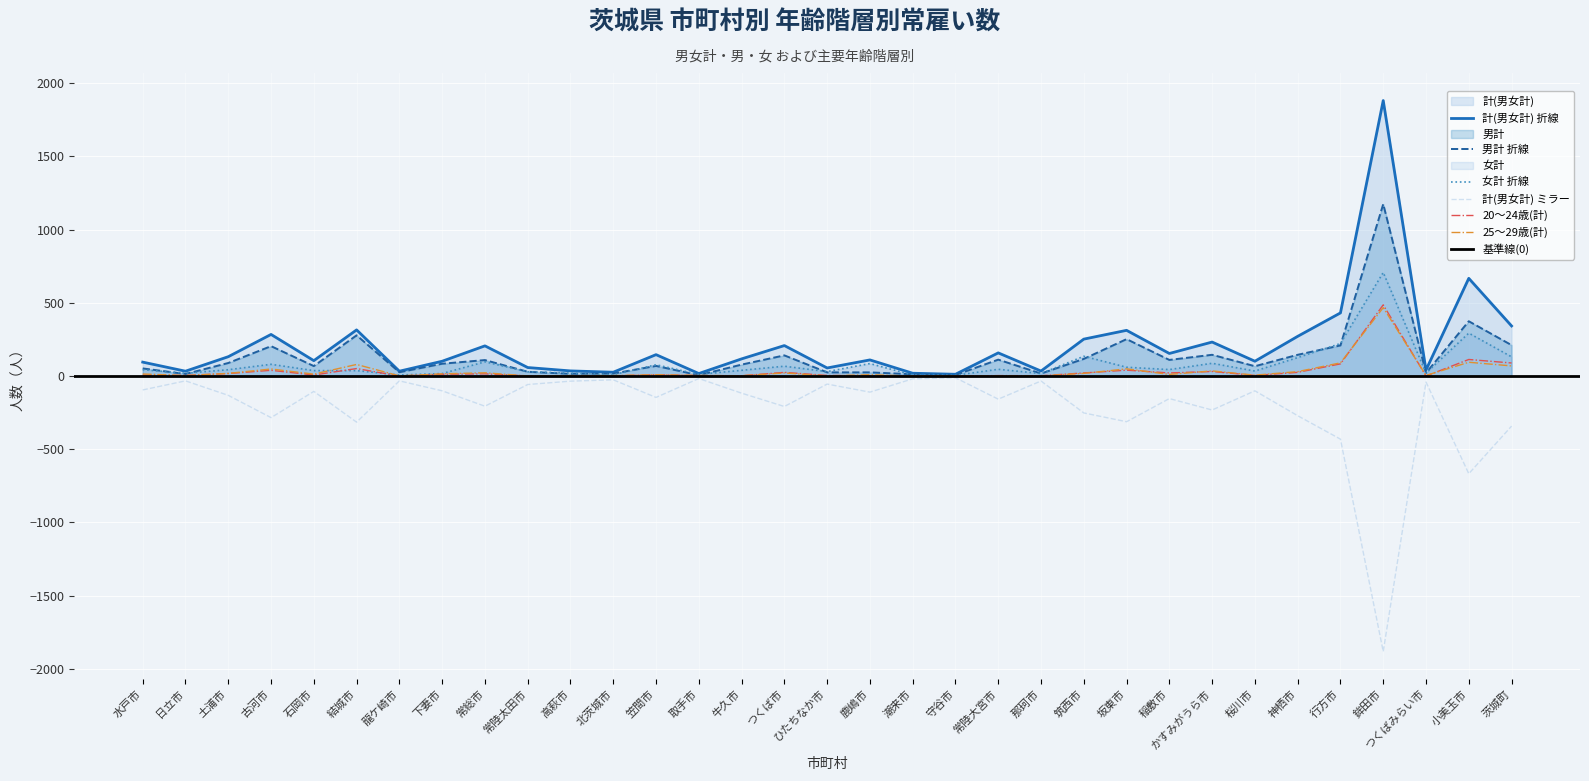

Reading left to right, list all the values displayed in this chart.

計(男女計): 95	33	132	284	105	315	33	101	206	58	35	26	146	17	117	208	55	110	19	12	158	34	252	312	154	232	101	271	431	1881	41	667	342
男計: 52	14	89	204	68	278	26	84	109	29	15	17	69	6	78	141	25	25	12	7	112	17	117	252	110	145	67	145	209	1174	21	374	211
女計: 43	19	43	80	37	37	7	17	97	29	20	9	77	11	39	67	30	85	7	5	46	17	135	60	44	87	34	126	222	707	20	293	131
20～24歳(計): 6	4	17	39	7	51	0	12	15	1	0	1	9	3	2	25	4	2	0	0	3	2	21	40	21	31	4	25	83	486	0	113	89
25～29歳(計): 14	3	18	48	13	79	1	15	22	1	3	3	9	4	2	21	1	9	0	1	2	1	18	49	11	35	6	30	90	467	4	94	69